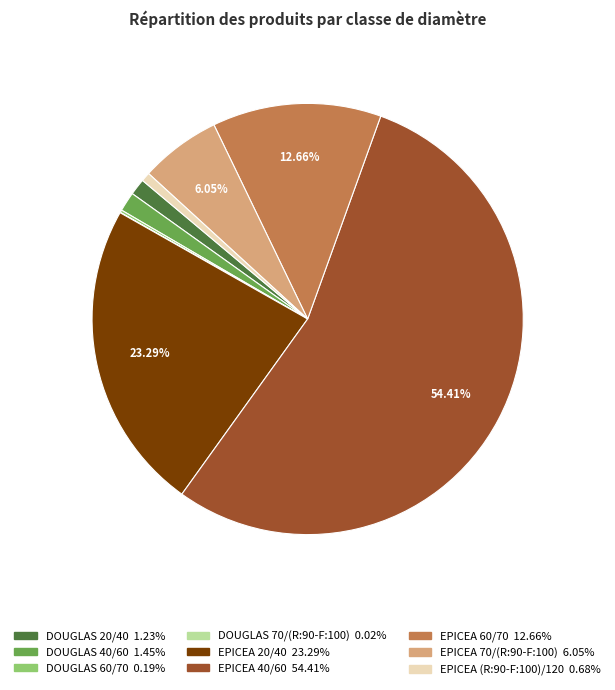

Combined, do EPICEA 60/70 and EPICEA (R:90-F:100)/120 account for over 50%?

No